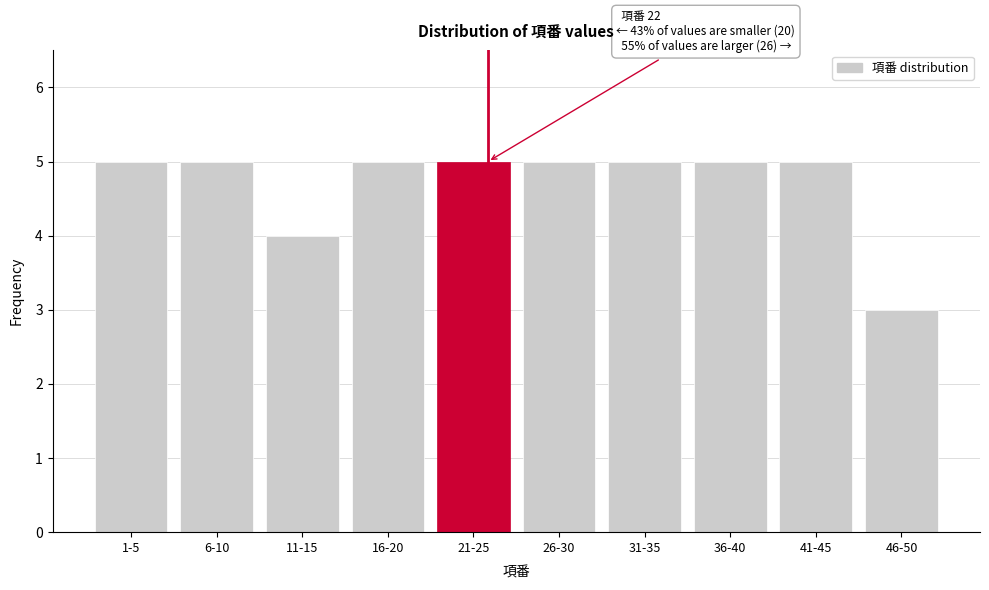

Reading right to left, extract all data points from this chart.

3	5	5	5	5	5	5	4	5	5